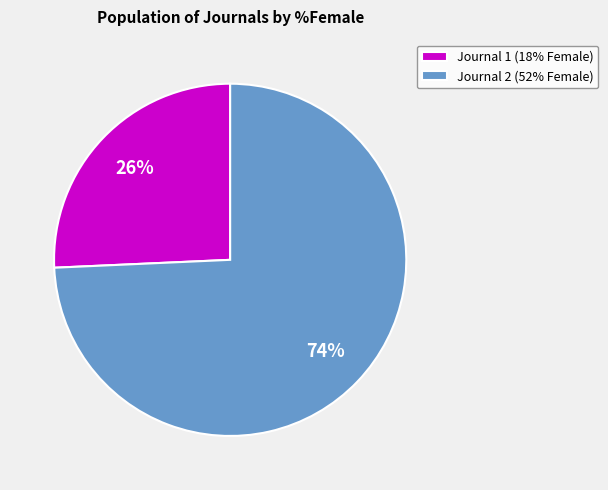

Is it true that Journal 1 (18% Female) is 26% of the pie?

True